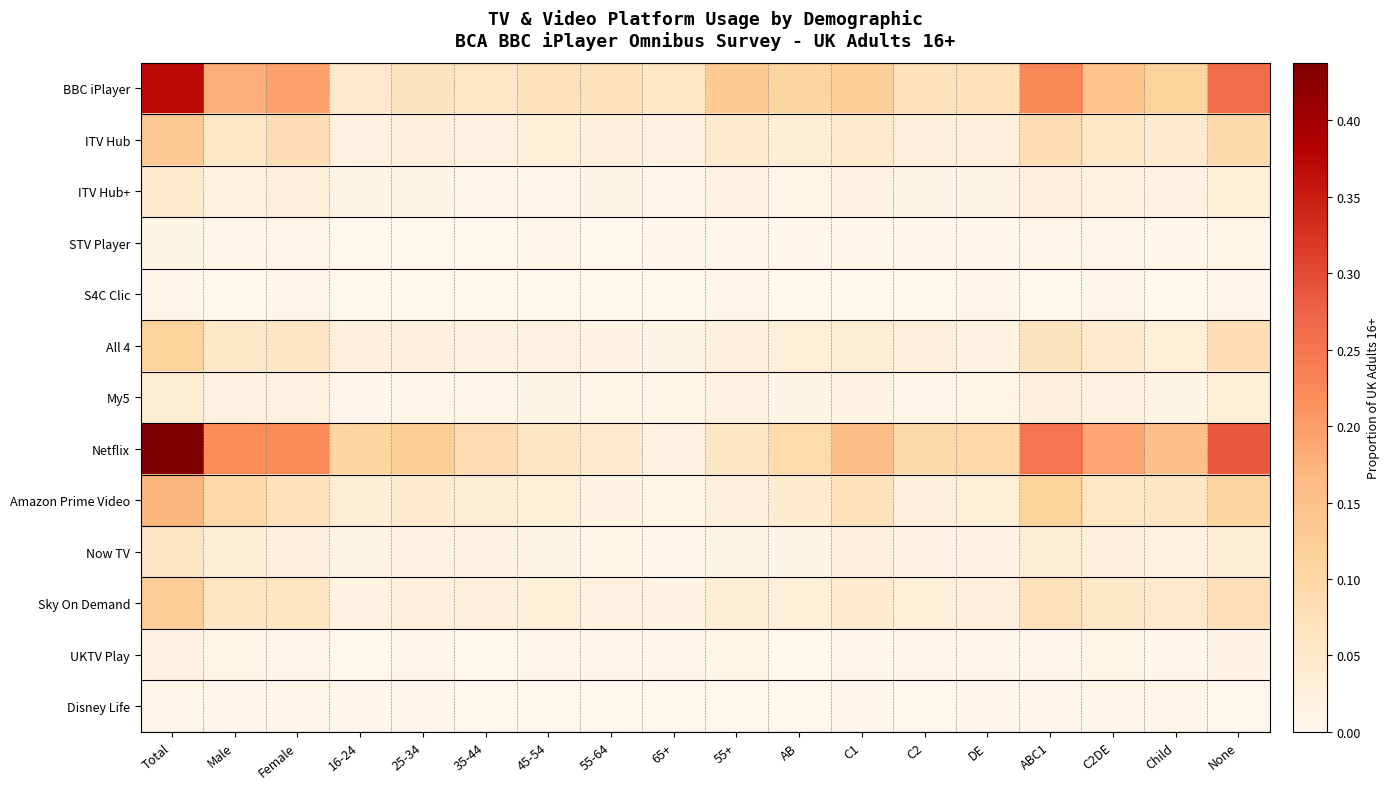

Reading left to right, list all the values displayed in this chart.

BBC iPlayer: Total=0.4	Male=0.2	Female=0.2	16-24=0.0	25-34=0.1	35-44=0.1	45-54=0.1	55-64=0.1	65+=0.1	55+=0.1	AB=0.1	C1=0.1	C2=0.1	DE=0.1	ABC1=0.2	C2DE=0.1	Child=0.1	None=0.3
ITV Hub: Total=0.1	Male=0.1	Female=0.1	16-24=0.0	25-34=0.0	35-44=0.0	45-54=0.0	55-64=0.0	65+=0.0	55+=0.0	AB=0.0	C1=0.0	C2=0.0	DE=0.0	ABC1=0.1	C2DE=0.1	Child=0.0	None=0.1
ITV Hub+: Total=0.0	Male=0.0	Female=0.0	16-24=0.0	25-34=0.0	35-44=0.0	45-54=0.0	55-64=0.0	65+=0.0	55+=0.0	AB=0.0	C1=0.0	C2=0.0	DE=0.0	ABC1=0.0	C2DE=0.0	Child=0.0	None=0.0
STV Player: Total=0.0	Male=0.0	Female=0.0	16-24=0.0	25-34=0.0	35-44=0.0	45-54=0.0	55-64=0.0	65+=0.0	55+=0.0	AB=0.0	C1=0.0	C2=0.0	DE=0.0	ABC1=0.0	C2DE=0.0	Child=0.0	None=0.0
S4C Clic: Total=0.0	Male=0.0	Female=0.0	16-24=0.0	25-34=0.0	35-44=0.0	45-54=0.0	55-64=0.0	65+=0.0	55+=0.0	AB=0.0	C1=0.0	C2=0.0	DE=0.0	ABC1=0.0	C2DE=0.0	Child=0.0	None=0.0
All 4: Total=0.1	Male=0.1	Female=0.1	16-24=0.0	25-34=0.0	35-44=0.0	45-54=0.0	55-64=0.0	65+=0.0	55+=0.0	AB=0.0	C1=0.0	C2=0.0	DE=0.0	ABC1=0.1	C2DE=0.0	Child=0.0	None=0.1
My5: Total=0.0	Male=0.0	Female=0.0	16-24=0.0	25-34=0.0	35-44=0.0	45-54=0.0	55-64=0.0	65+=0.0	55+=0.0	AB=0.0	C1=0.0	C2=0.0	DE=0.0	ABC1=0.0	C2DE=0.0	Child=0.0	None=0.0
Netflix: Total=0.4	Male=0.2	Female=0.2	16-24=0.1	25-34=0.1	35-44=0.1	45-54=0.1	55-64=0.0	65+=0.0	55+=0.1	AB=0.1	C1=0.2	C2=0.1	DE=0.1	ABC1=0.2	C2DE=0.2	Child=0.2	None=0.3
Amazon Prime Video: Total=0.2	Male=0.1	Female=0.1	16-24=0.0	25-34=0.0	35-44=0.0	45-54=0.0	55-64=0.0	65+=0.0	55+=0.0	AB=0.0	C1=0.1	C2=0.0	DE=0.0	ABC1=0.1	C2DE=0.1	Child=0.1	None=0.1
Now TV: Total=0.1	Male=0.0	Female=0.0	16-24=0.0	25-34=0.0	35-44=0.0	45-54=0.0	55-64=0.0	65+=0.0	55+=0.0	AB=0.0	C1=0.0	C2=0.0	DE=0.0	ABC1=0.0	C2DE=0.0	Child=0.0	None=0.0
Sky On Demand: Total=0.1	Male=0.1	Female=0.1	16-24=0.0	25-34=0.0	35-44=0.0	45-54=0.0	55-64=0.0	65+=0.0	55+=0.0	AB=0.0	C1=0.0	C2=0.0	DE=0.0	ABC1=0.1	C2DE=0.1	Child=0.0	None=0.1
UKTV Play: Total=0.0	Male=0.0	Female=0.0	16-24=0.0	25-34=0.0	35-44=0.0	45-54=0.0	55-64=0.0	65+=0.0	55+=0.0	AB=0.0	C1=0.0	C2=0.0	DE=0.0	ABC1=0.0	C2DE=0.0	Child=0.0	None=0.0
Disney Life: Total=0.0	Male=0.0	Female=0.0	16-24=0.0	25-34=0.0	35-44=0.0	45-54=0.0	55-64=0.0	65+=0.0	55+=0.0	AB=0.0	C1=0.0	C2=0.0	DE=0.0	ABC1=0.0	C2DE=0.0	Child=0.0	None=0.0